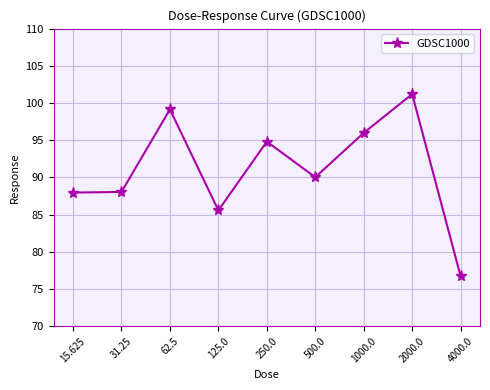

What is the change in value from 15.625 to 500.0?

+2.1